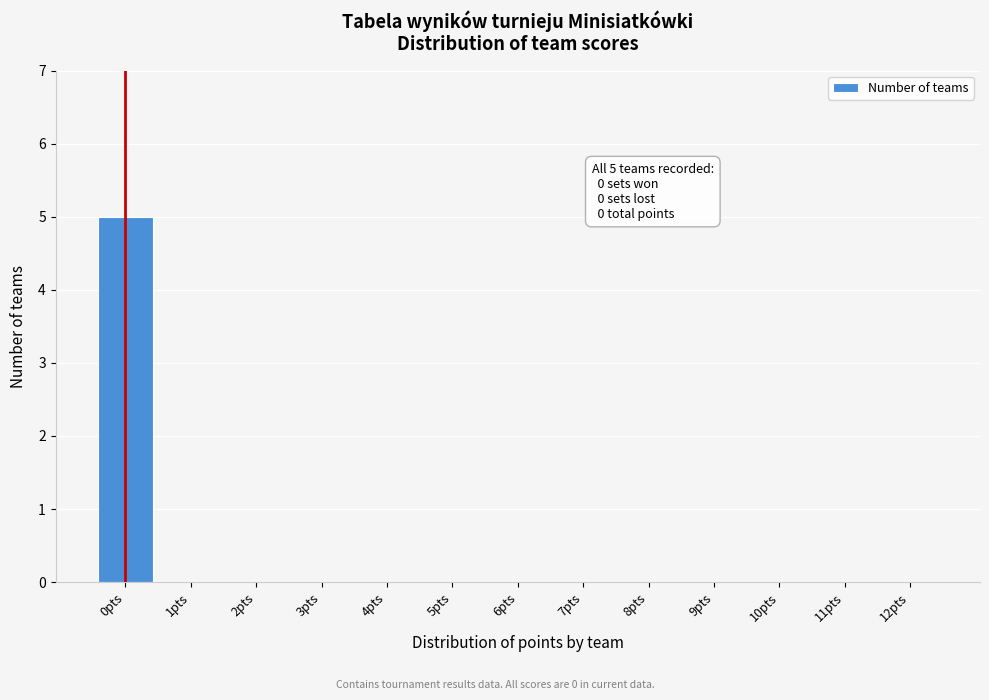

Reading left to right, what are all the values shown in this chart?

0pts=5	1pts=0	2pts=0	3pts=0	4pts=0	5pts=0	6pts=0	7pts=0	8pts=0	9pts=0	10pts=0	11pts=0	12pts=0